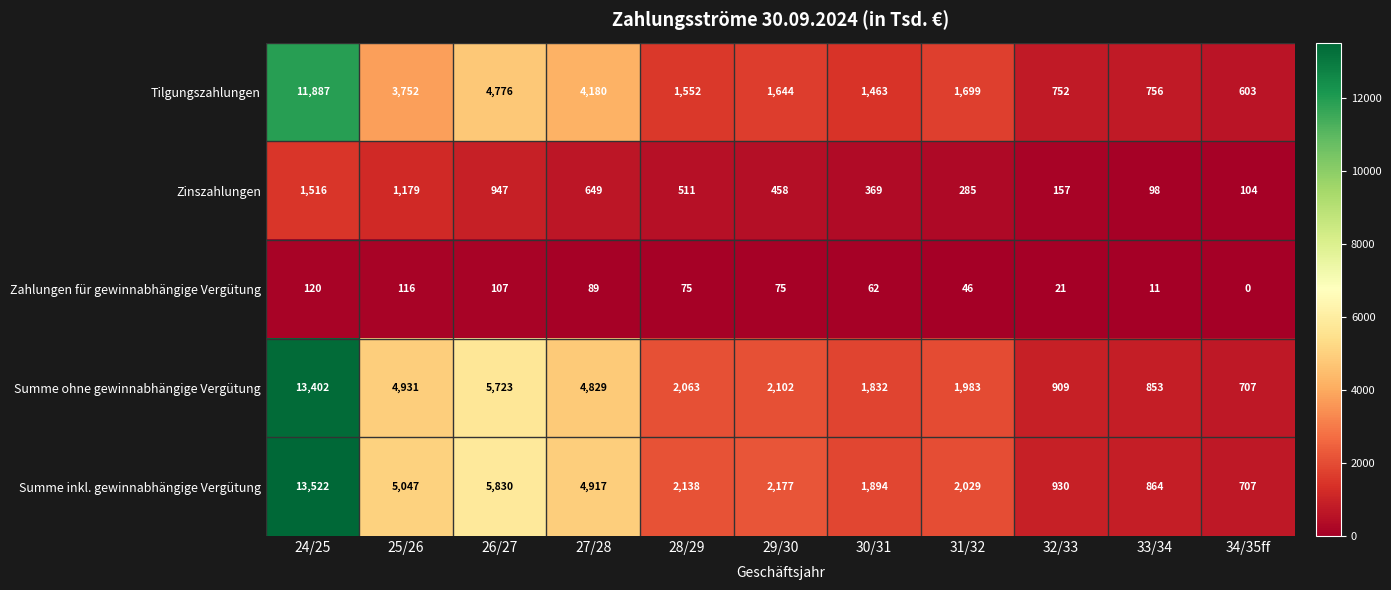

At which category is the sum across all series the highest?

24/25